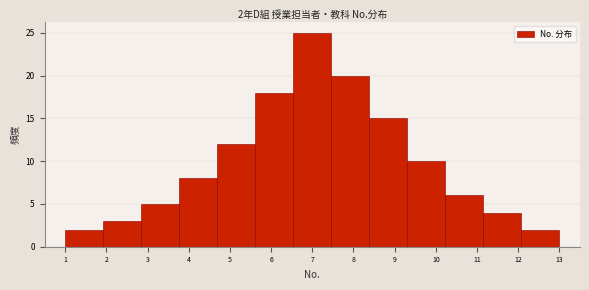

Over which range of the x-axis is the bar tallest?

6.5 to 7.5